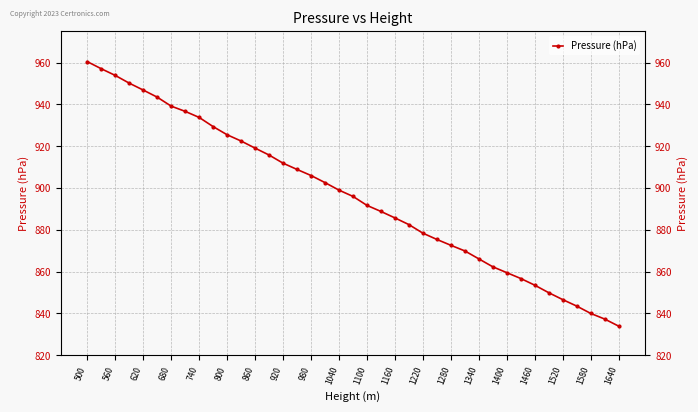

What is the smallest value displayed?

833.9